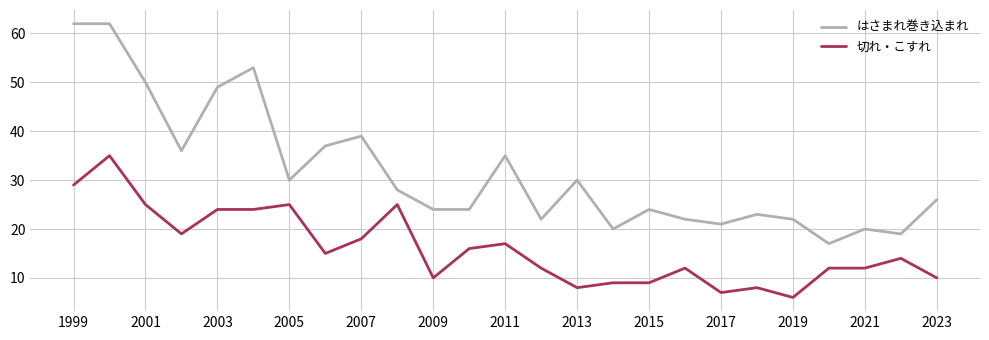

Reading left to right, list all the values displayed in this chart.

はさまれ巻き込まれ: 62	62	50	36	49	53	30	37	39	28	24	24	35	22	30	20	24	22	21	23	22	17	20	19	26
切れ・こすれ: 29	35	25	19	24	24	25	15	18	25	10	16	17	12	8	9	9	12	7	8	6	12	12	14	10